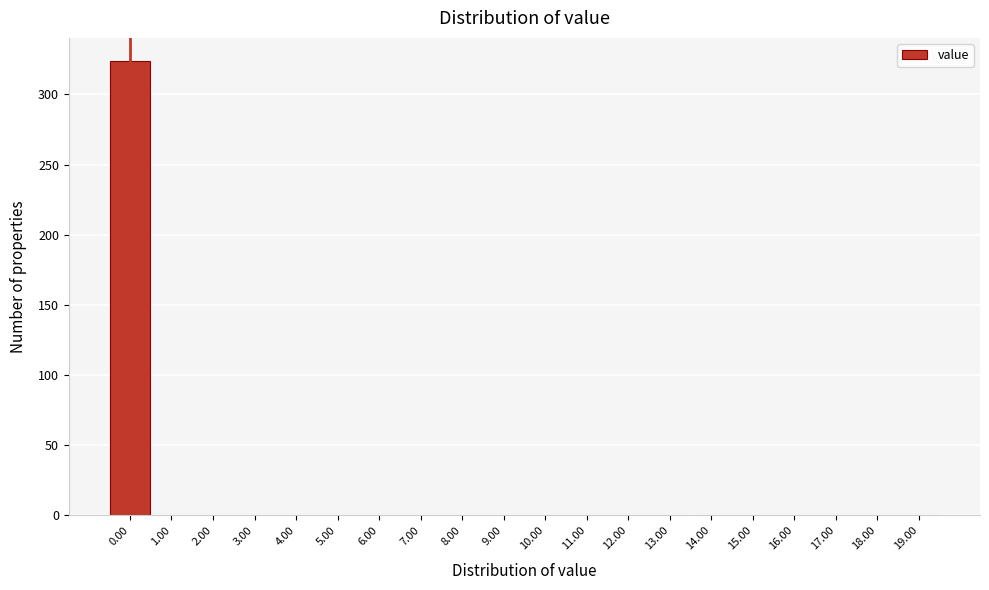

Reading left to right, list every bar in this chart as the range it spans on the x-axis followed by its height. The values are not printed on the chart, so give them approximately, as read against the axis.

-0.5 to 0.5: 325
0.5 to 1.5: 0
1.5 to 2.5: 0
2.5 to 3.5: 0
3.5 to 4.5: 0
4.5 to 5.5: 0
5.5 to 6.5: 0
6.5 to 7.5: 0
7.5 to 8.5: 0
8.5 to 9.5: 0
9.5 to 10.5: 0
10.5 to 11.5: 0
11.5 to 12.5: 0
12.5 to 13.5: 0
13.5 to 14.5: 0
14.5 to 15.5: 0
15.5 to 16.5: 0
16.5 to 17.5: 0
17.5 to 18.5: 0
18.5 to 19.5: 0